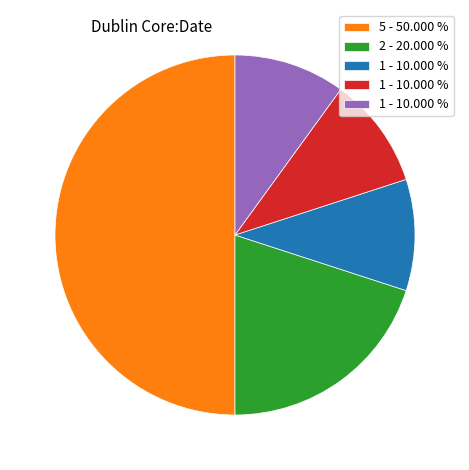

How many segments does this pie chart have?

5